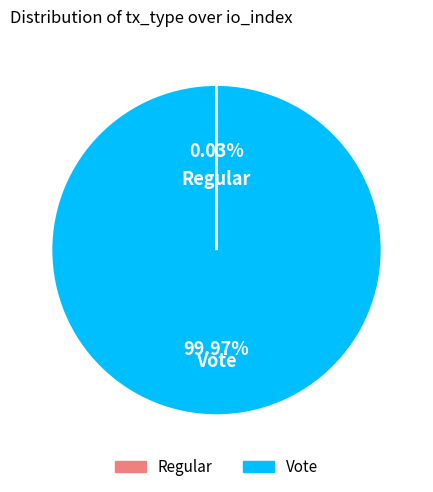

Which category has the biggest portion of the pie?

Vote